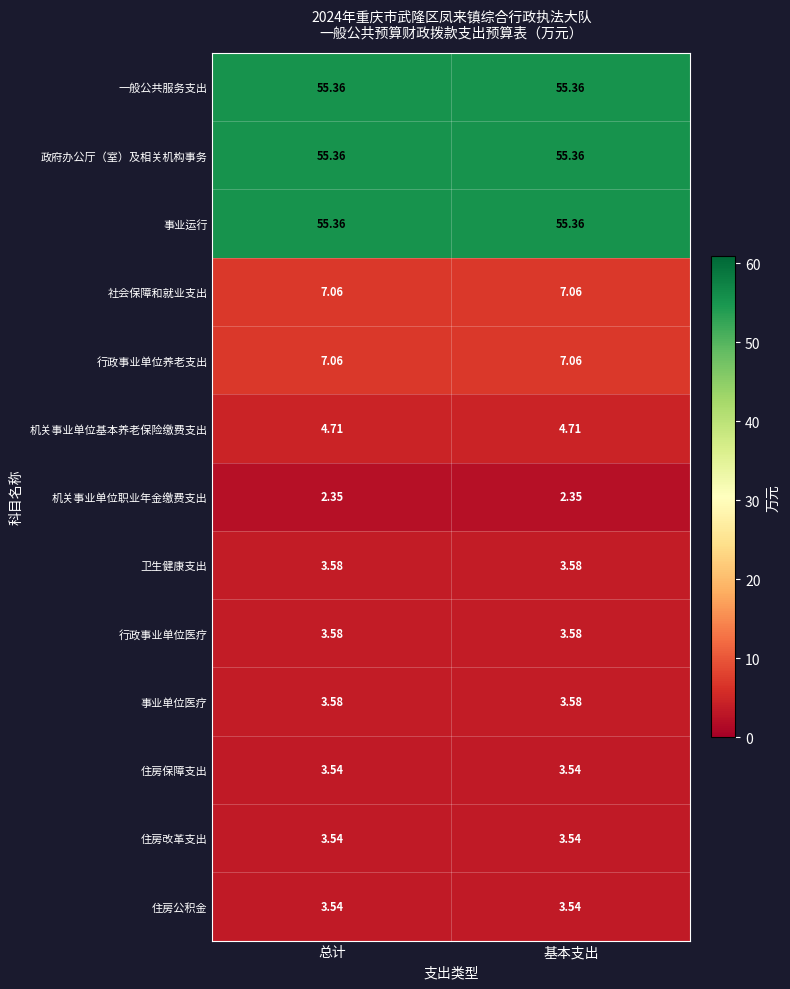

At how many categories does at least one series exceed 44?

2